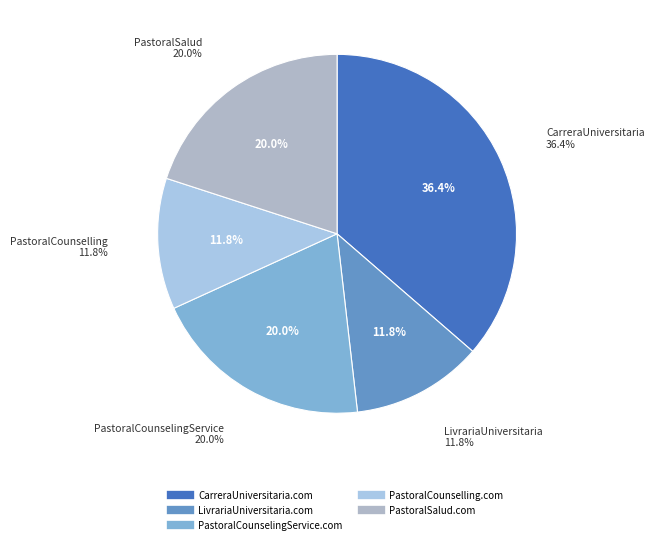

Combined, do PastoralCounselingService.com and LivrariaUniversitaria.com account for over 50%?

No